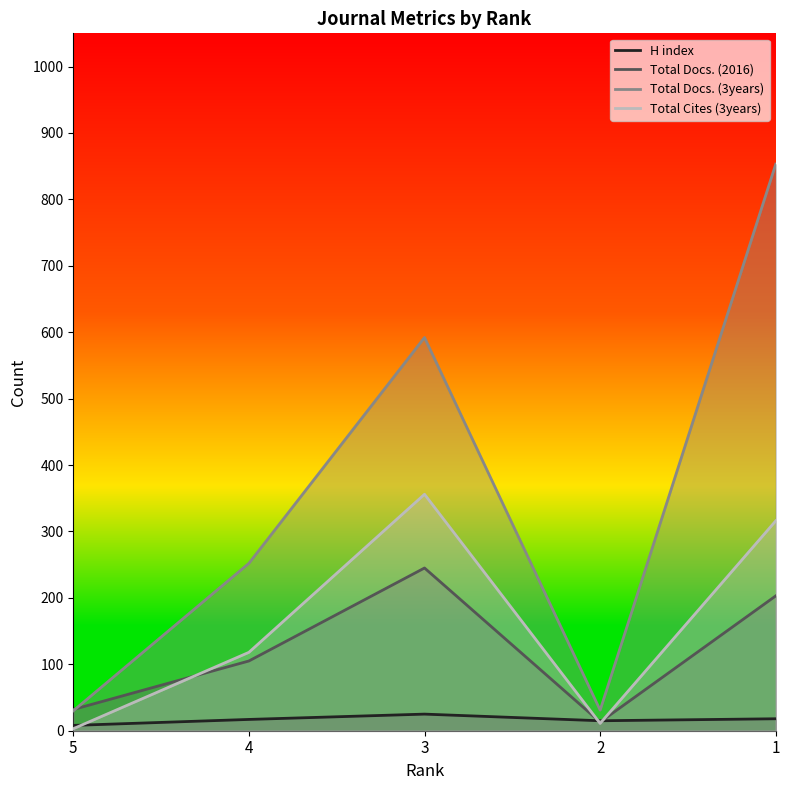

Which series changed the most between 3 and 2?

Total Docs. (3years)